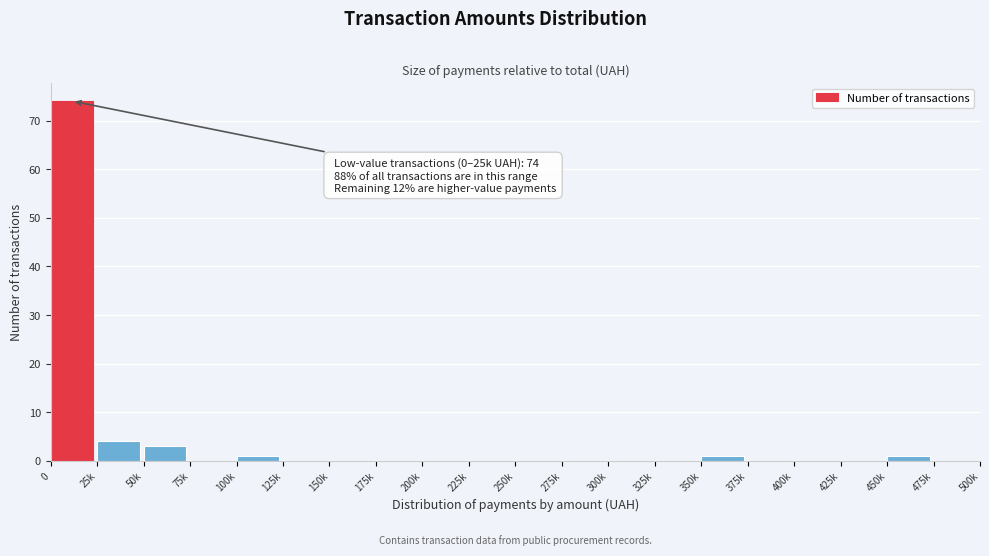

Reading right to left, list all the values displayed in this chart.

475k=0	450k=1	425k=0	400k=0	375k=0	350k=1	325k=0	300k=0	275k=0	250k=0	225k=0	200k=0	175k=0	150k=0	125k=0	100k=1	75k=0	50k=3	25k=4	0=74